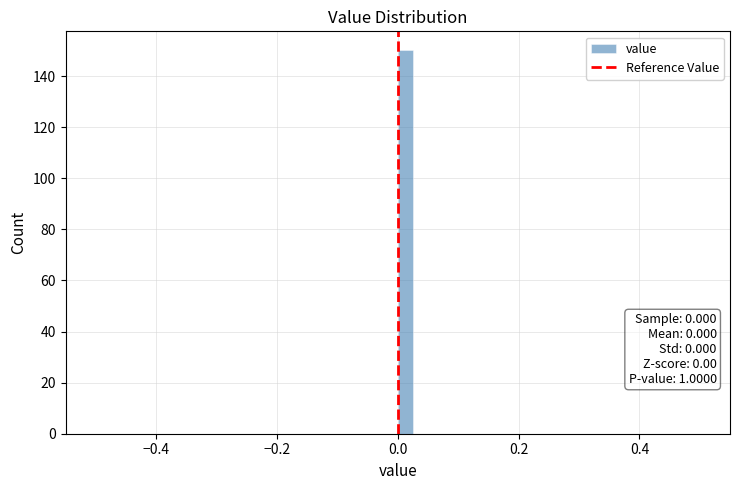

Around what value on the x-axis is the tallest bar? Give the approximate position of its centre, as read against the axis.

0.02